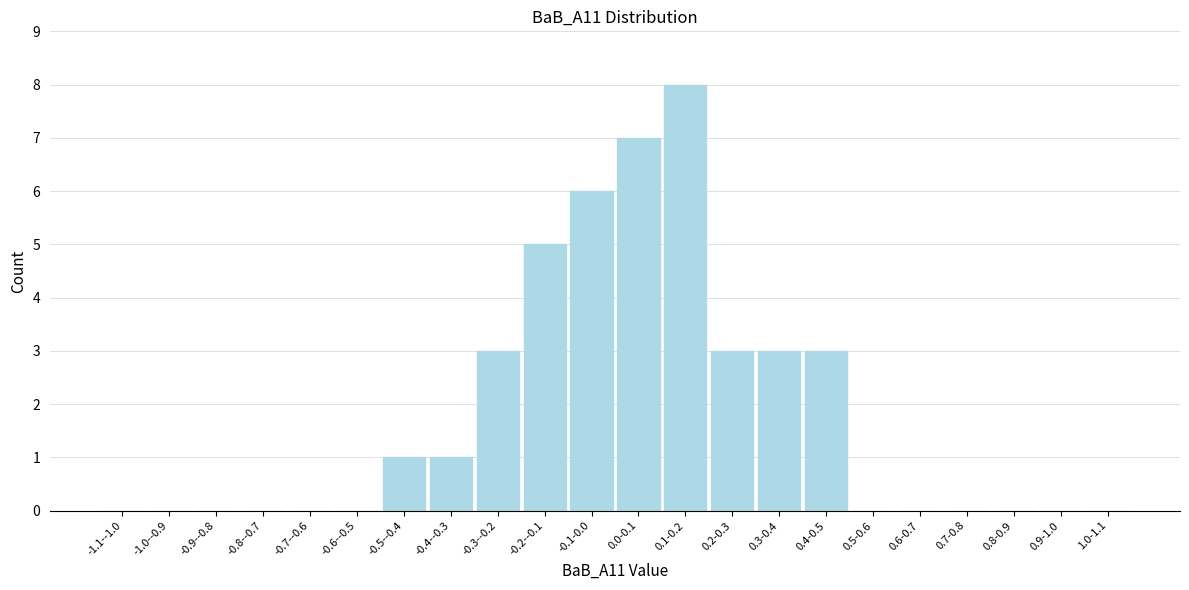

Reading left to right, list all the values displayed in this chart.

-1.1--1.0=0	-1.0--0.9=0	-0.9--0.8=0	-0.8--0.7=0	-0.7--0.6=0	-0.6--0.5=0	-0.5--0.4=1	-0.4--0.3=1	-0.3--0.2=3	-0.2--0.1=5	-0.1-0.0=6	0.0-0.1=7	0.1-0.2=8	0.2-0.3=3	0.3-0.4=3	0.4-0.5=3	0.5-0.6=0	0.6-0.7=0	0.7-0.8=0	0.8-0.9=0	0.9-1.0=0	1.0-1.1=0